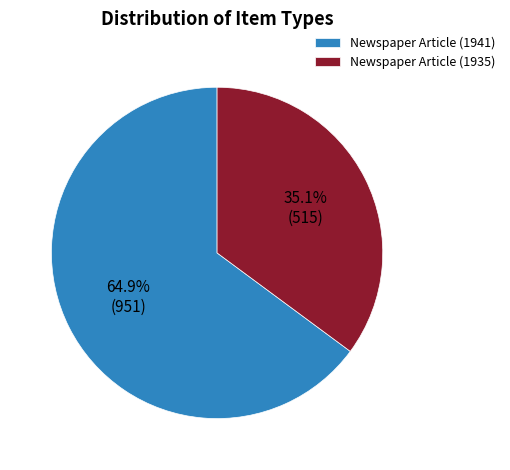

Which slice is the smallest?

Newspaper Article (1935)